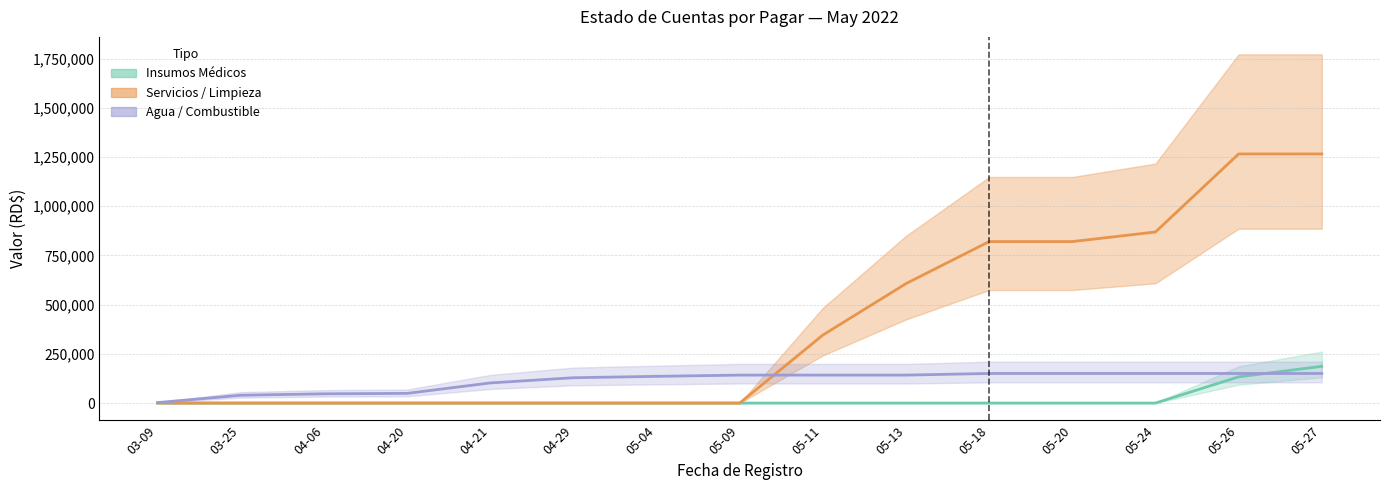

Reading right to left, list all the values displayed in this chart.

Insumos Médicos: 186701.3	133142.3	0.0	0.0	0.0	0.0	0.0	0.0	0.0	0.0	0.0	0.0	0.0	0.0	0.0
Servicios / Limpieza: 1265602.6	1265602.6	869237.3	820444.3	820444.3	606982.3	345556.2	0.0	0.0	0.0	0.0	0.0	0.0	0.0	0.0
Agua / Combustible: 150320.5	150320.5	150320.5	150320.5	150320.5	142040.5	142040.5	142040.5	135740.5	128720.5	102199.5	49219.5	46999.5	39719.5	2520.0